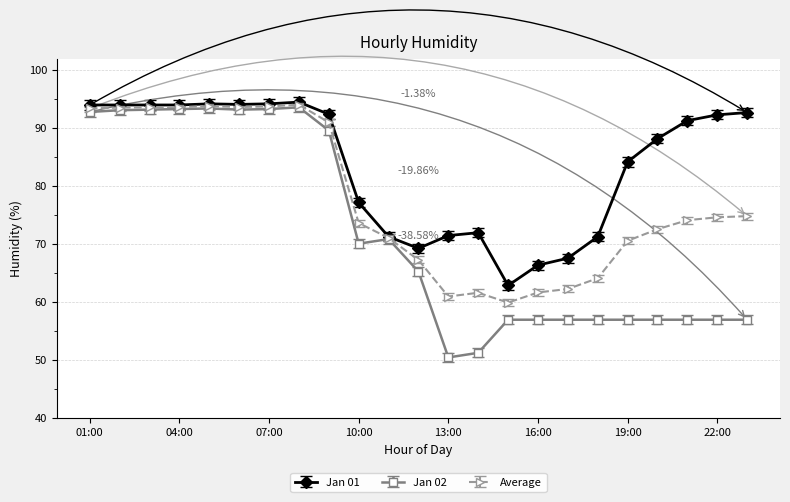

True or false: Average has more than 2 points higher than both neighbors.

True